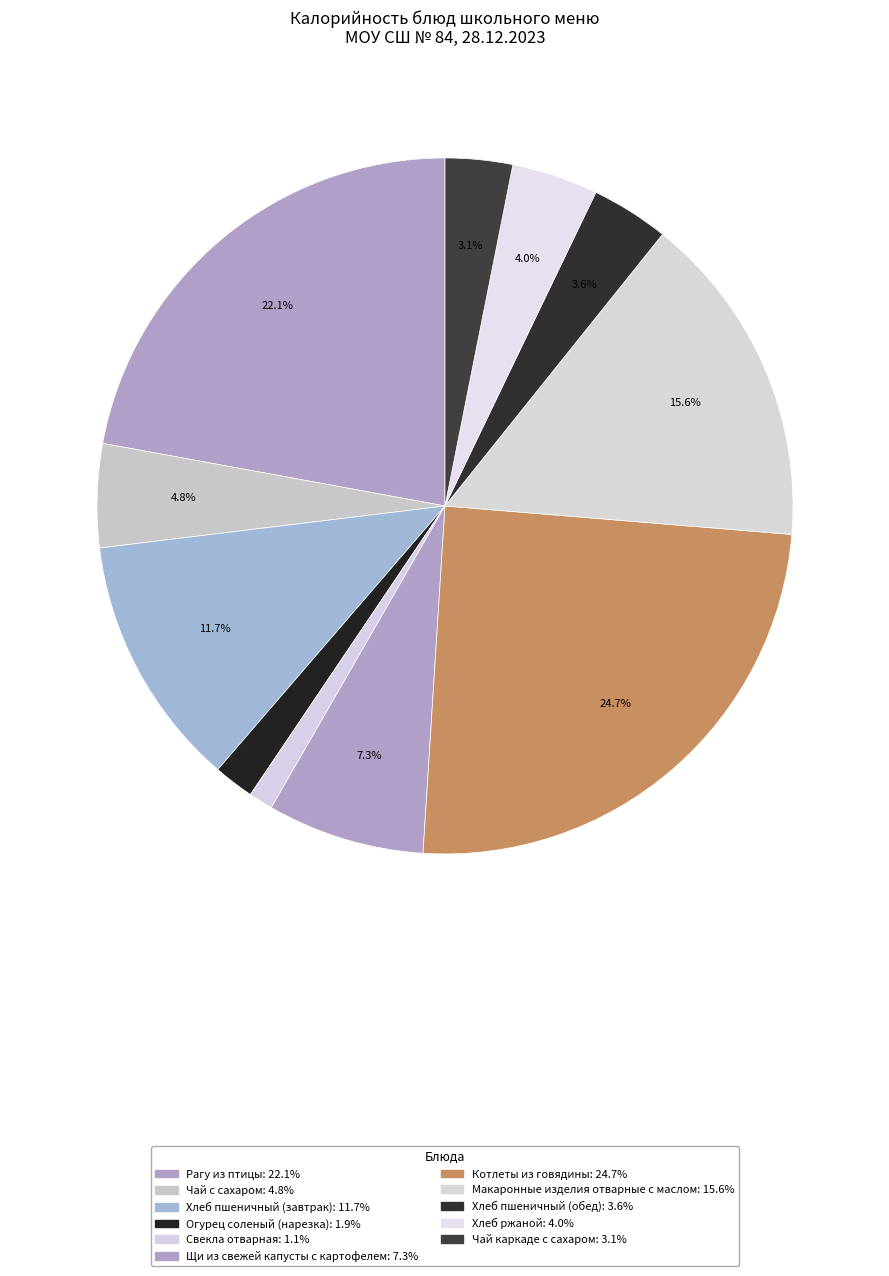

True or false: Чай с сахаром accounts for 17% of the total.

False